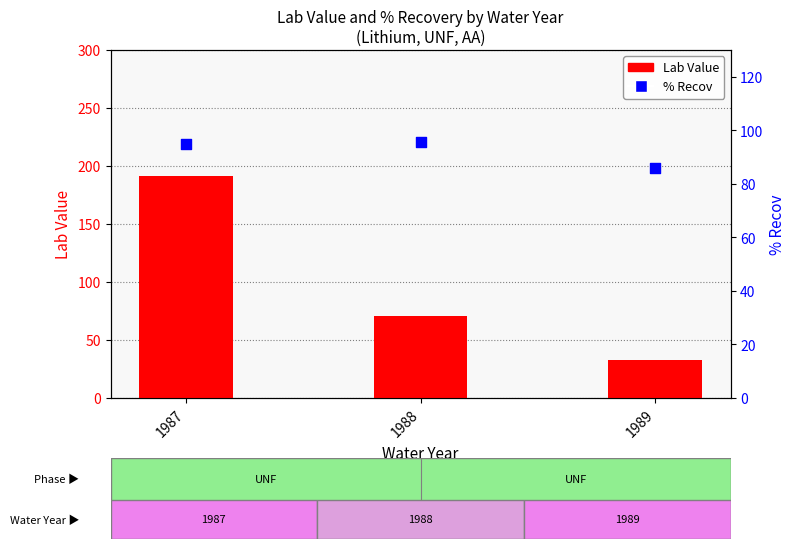

Which series has the largest total across all categories?

Lab Value